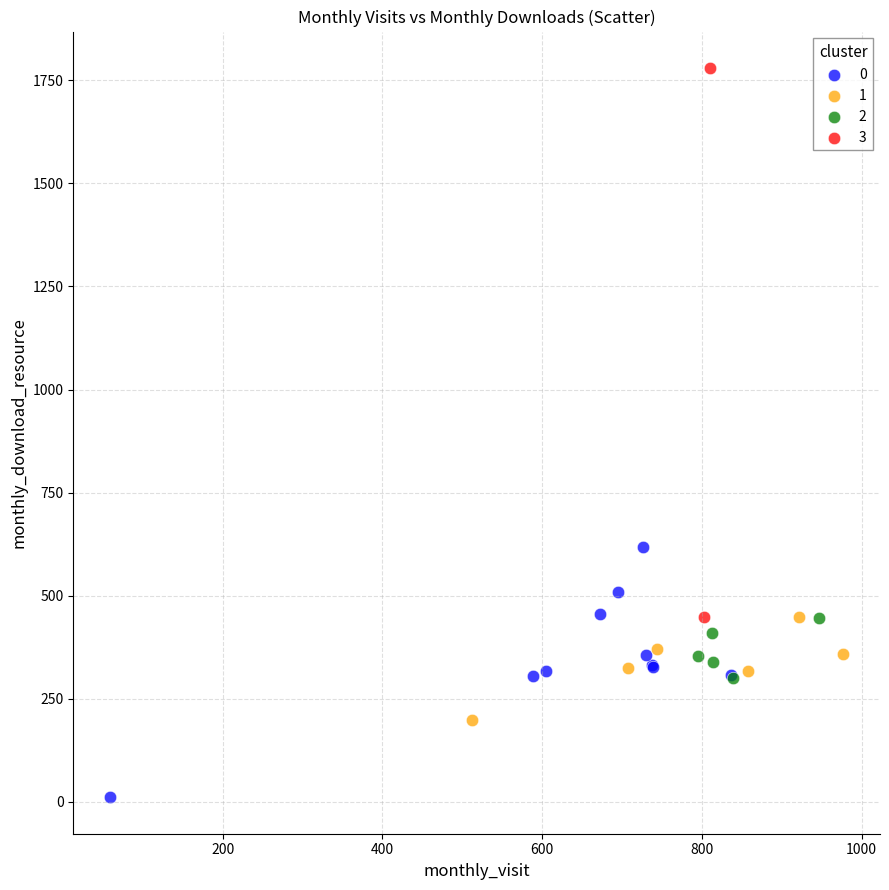

What are all the series names shown in the legend?

0, 1, 2, 3